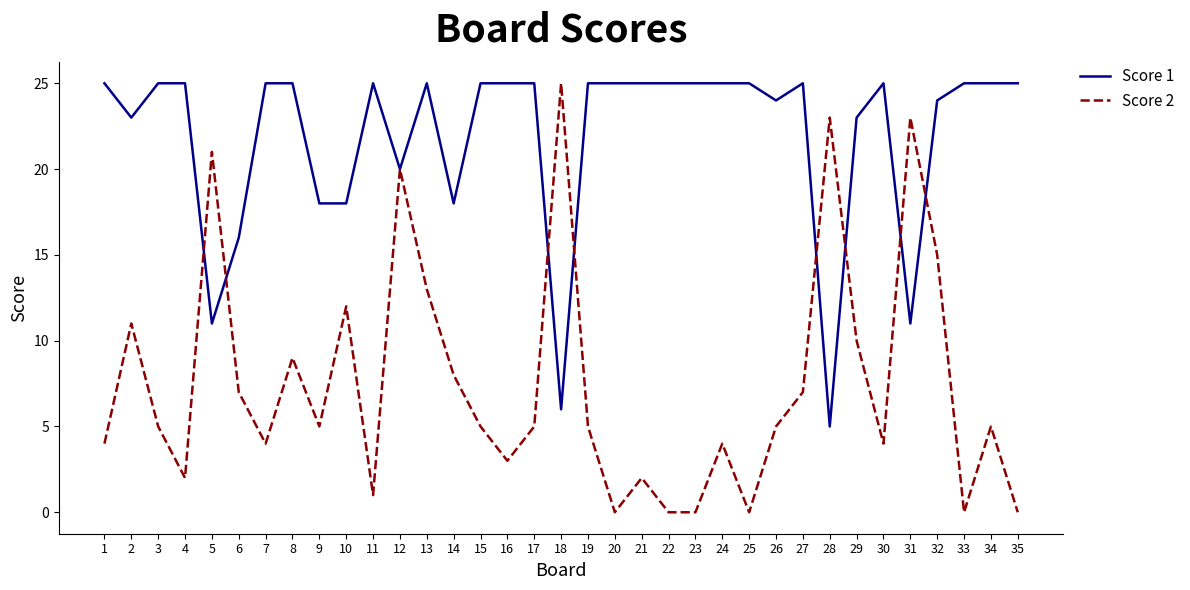

Which series changed the most between 9 and 19?

Score 1